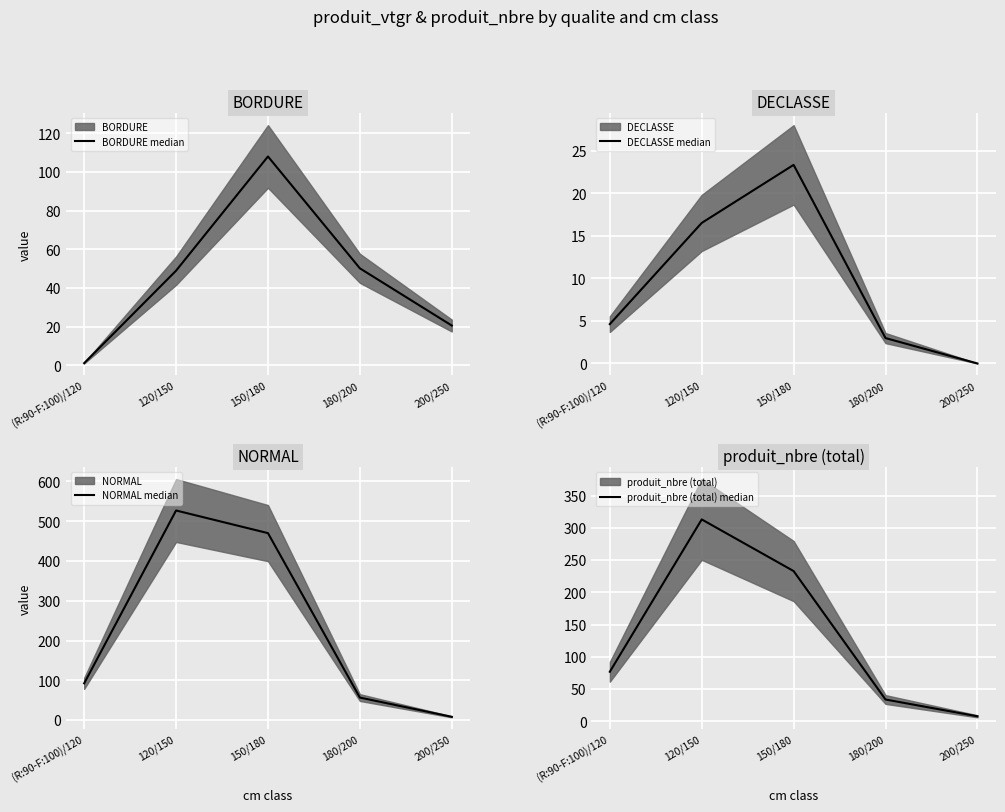

True or false: produit_nbre (total) median has more than 0 points higher than both neighbors.

True